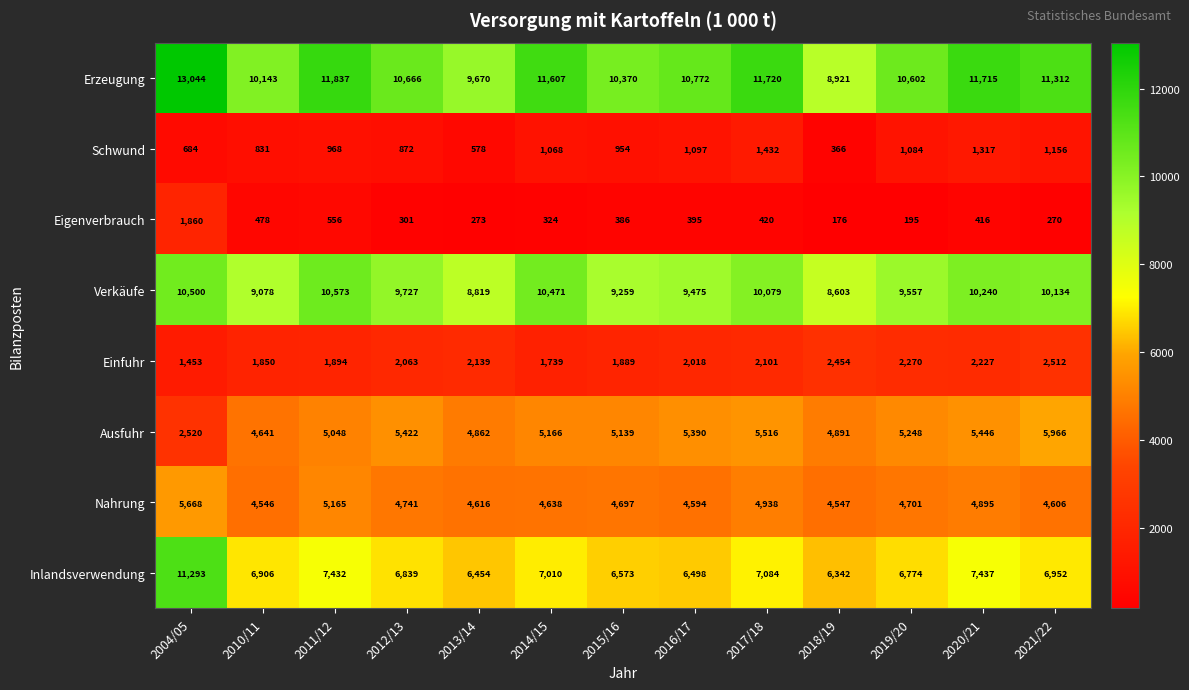

Which series changed the most between 2011/12 and 2014/15?

Nahrung